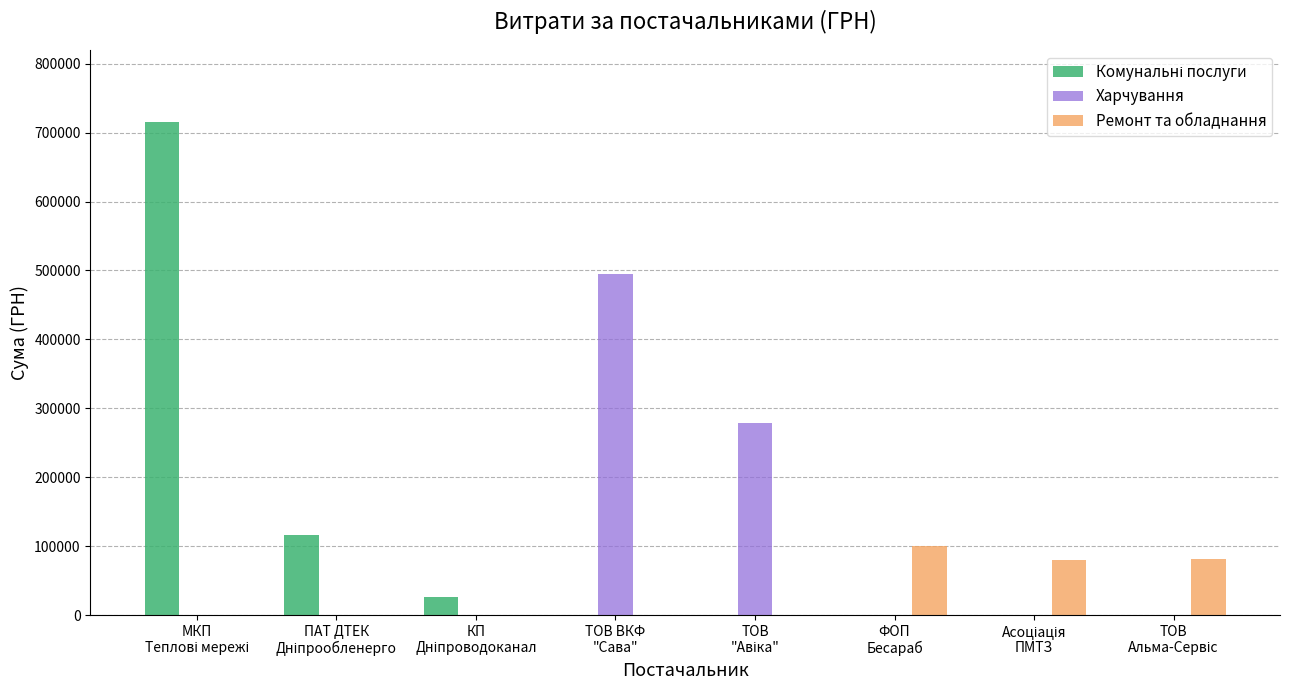

What is the average value of the Харчування series?

96666.5